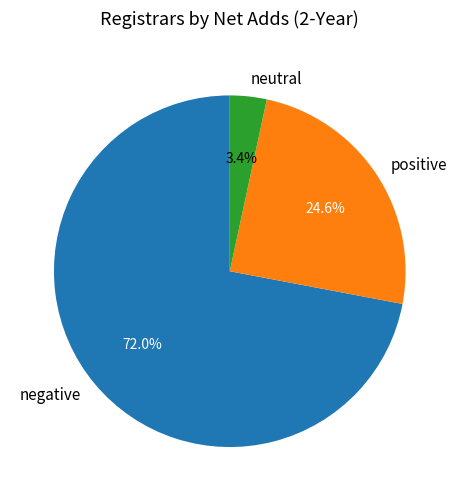

Which slice is the largest?

negative